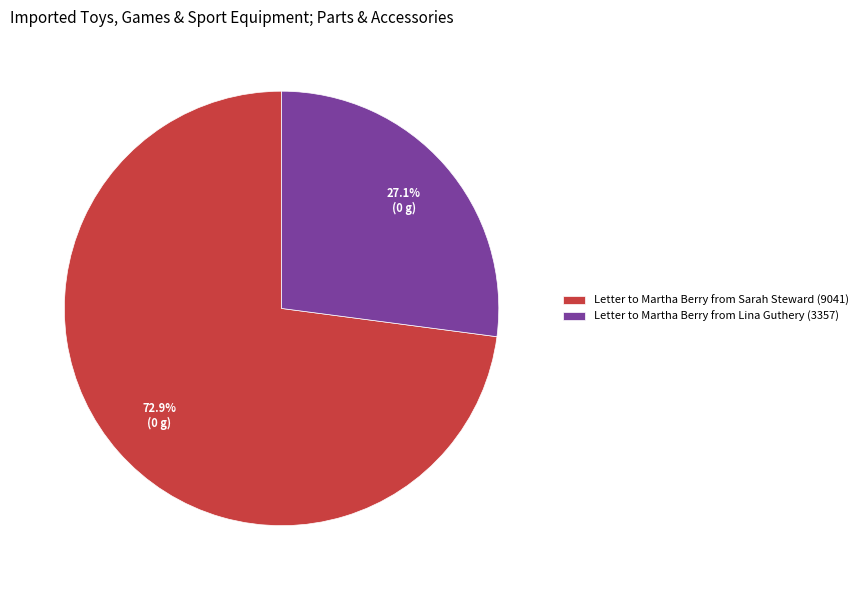

To the nearest percent, what is the combined percentage of Letter to Martha Berry from Lina Guthery (3357) and Letter to Martha Berry from Sarah Steward (9041)?

100%